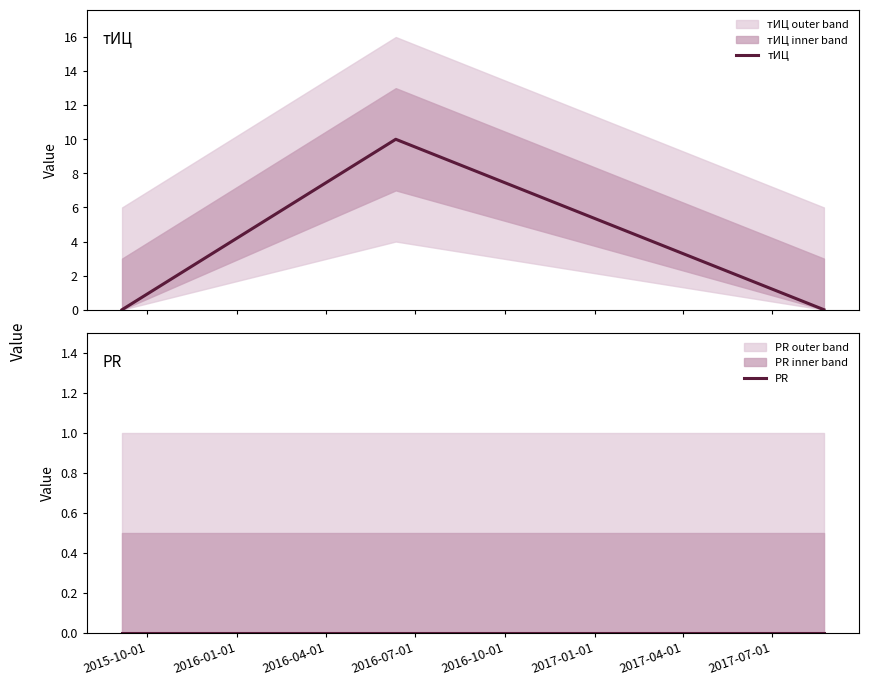

Which series has the largest range (max minus min)?

тИЦ